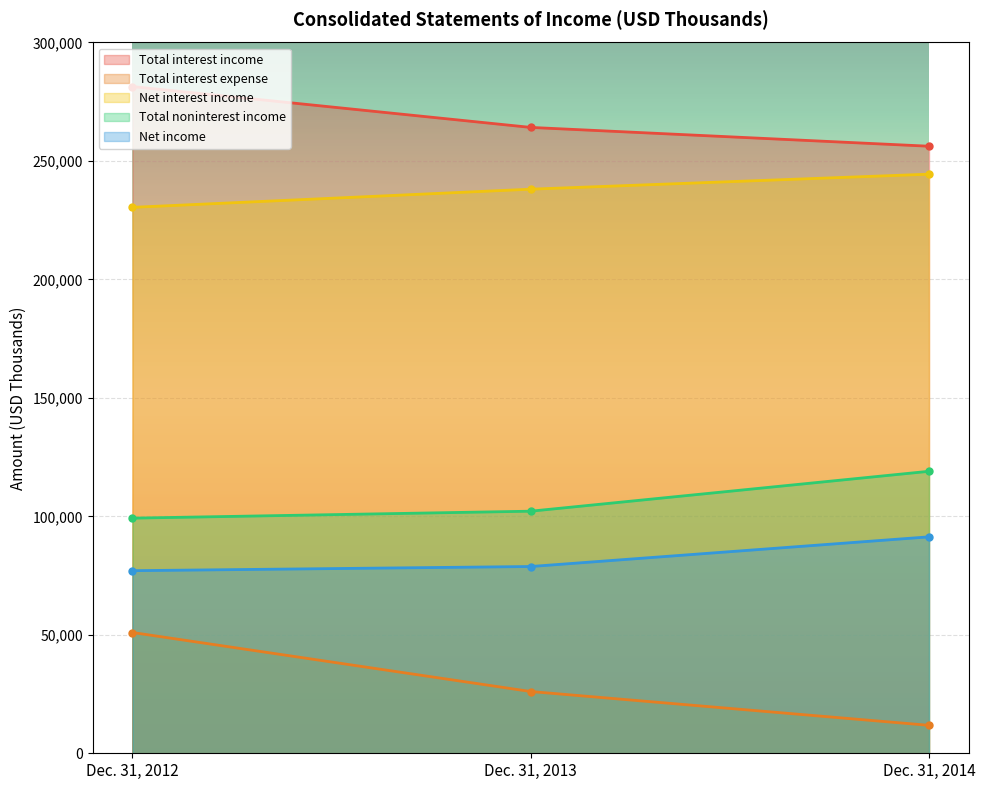

Which category has the lowest value in the Total interest income series?

Dec. 31, 2014